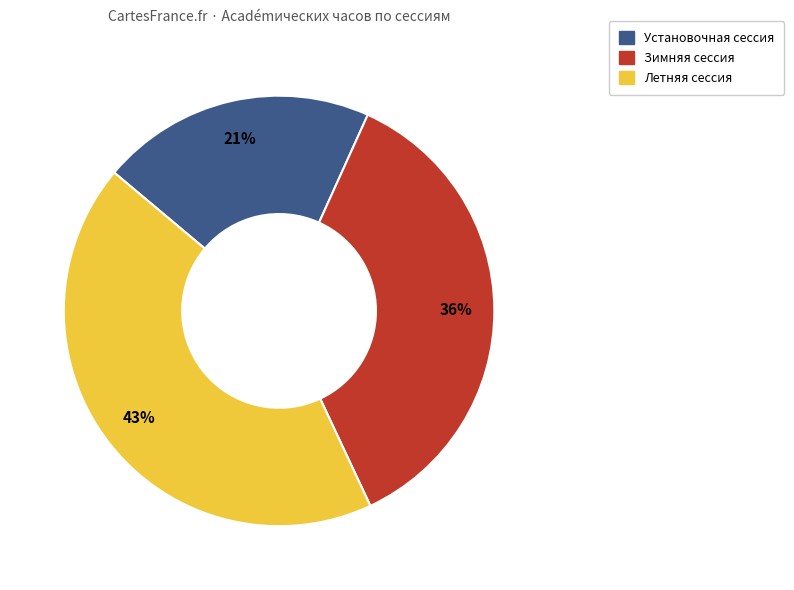

What is the ratio of the value at Установочная сессия to the value at Летняя сессия?

0.5